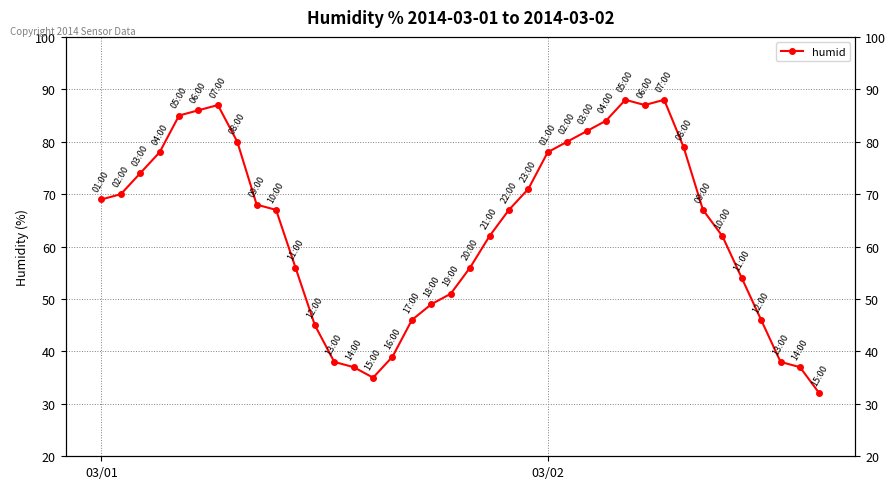

List the labels in order of value, smallest first.

37, 14, 13, 36, 12, 35, 15, 11, 16, 34, 17, 18, 33, 10, 19, 20, 32, 9, 21, 31, 8, 03/01, 03/02, 22, 2, 3, 23, 30, 7, 24, 25, 26, 4, 5, 6, 28, 27, 29